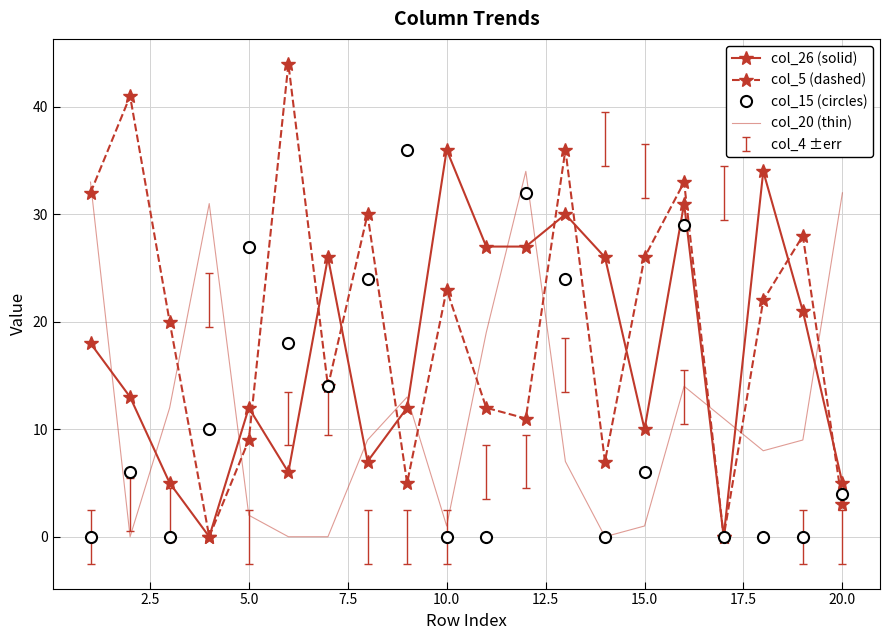

True or false: col_20 (thin) and col_26 (solid) cross at least once.

True